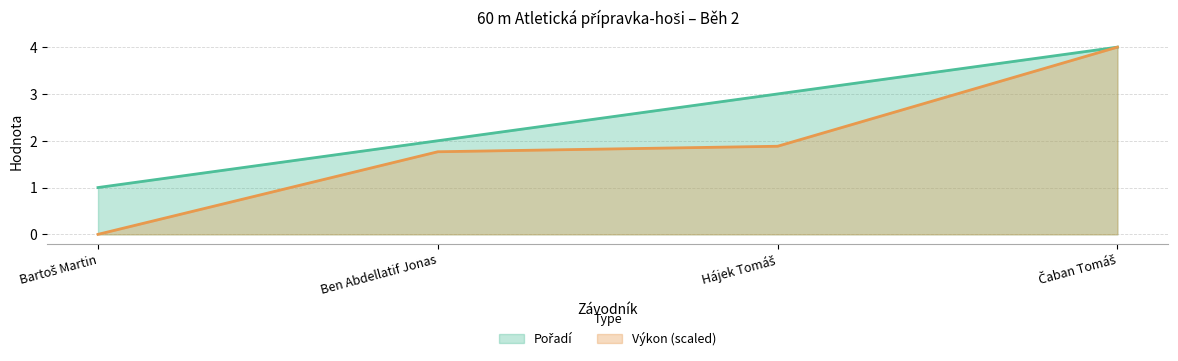

What is the sum of all Výkon values?

7.6